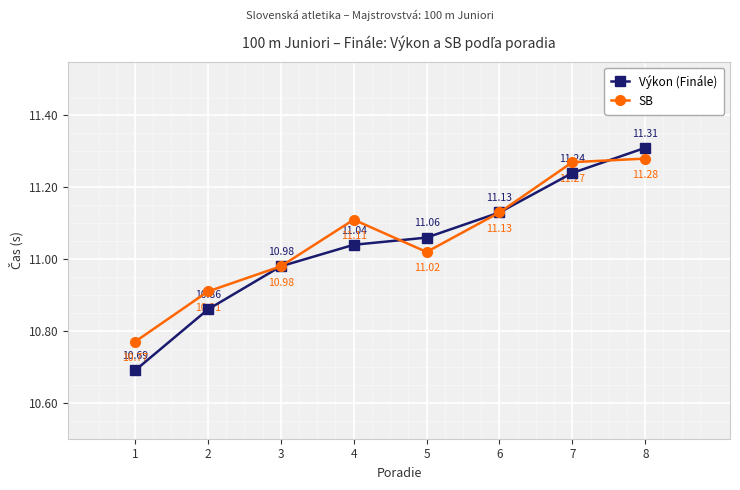

How many data points does each series have?

8